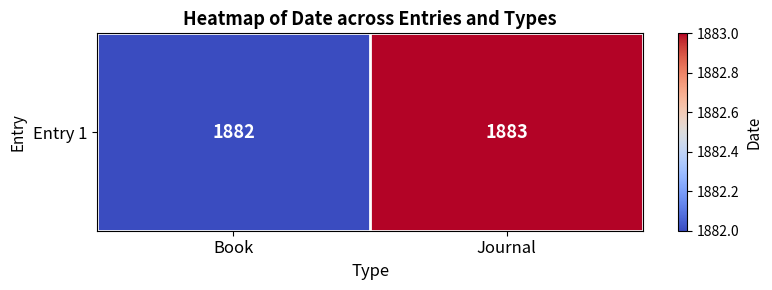

What is the ratio of the value at Journal to the value at Book?

1.0